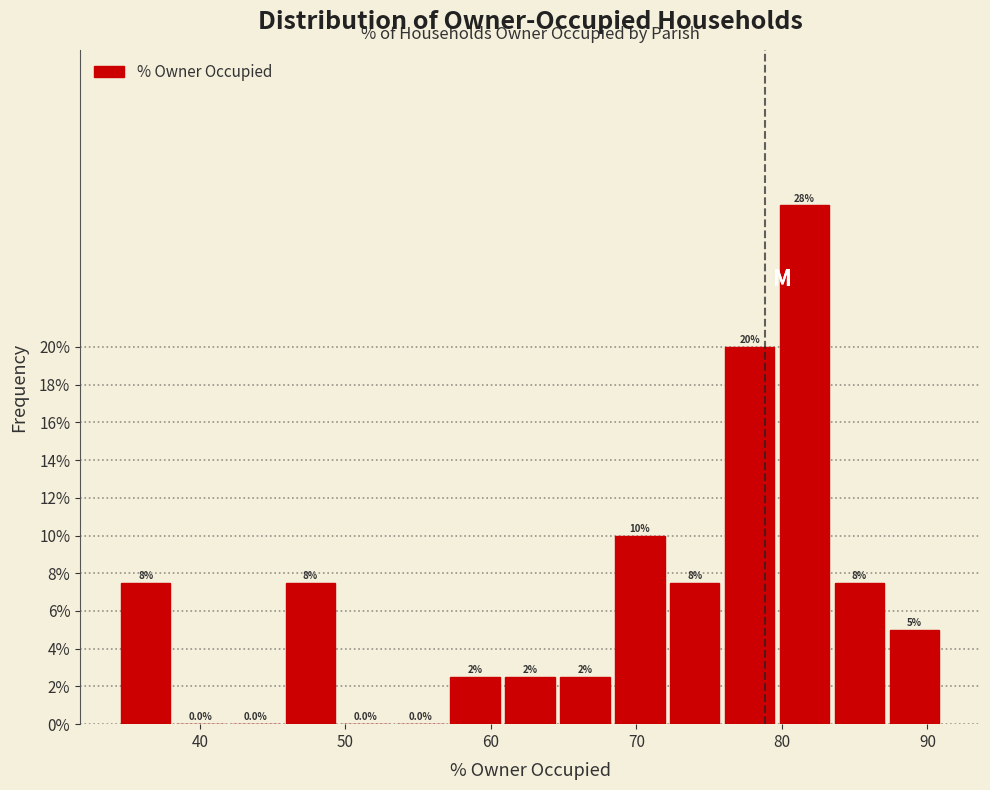

Read against the x-axis, roughly where is the centre of the tallest bar?

82